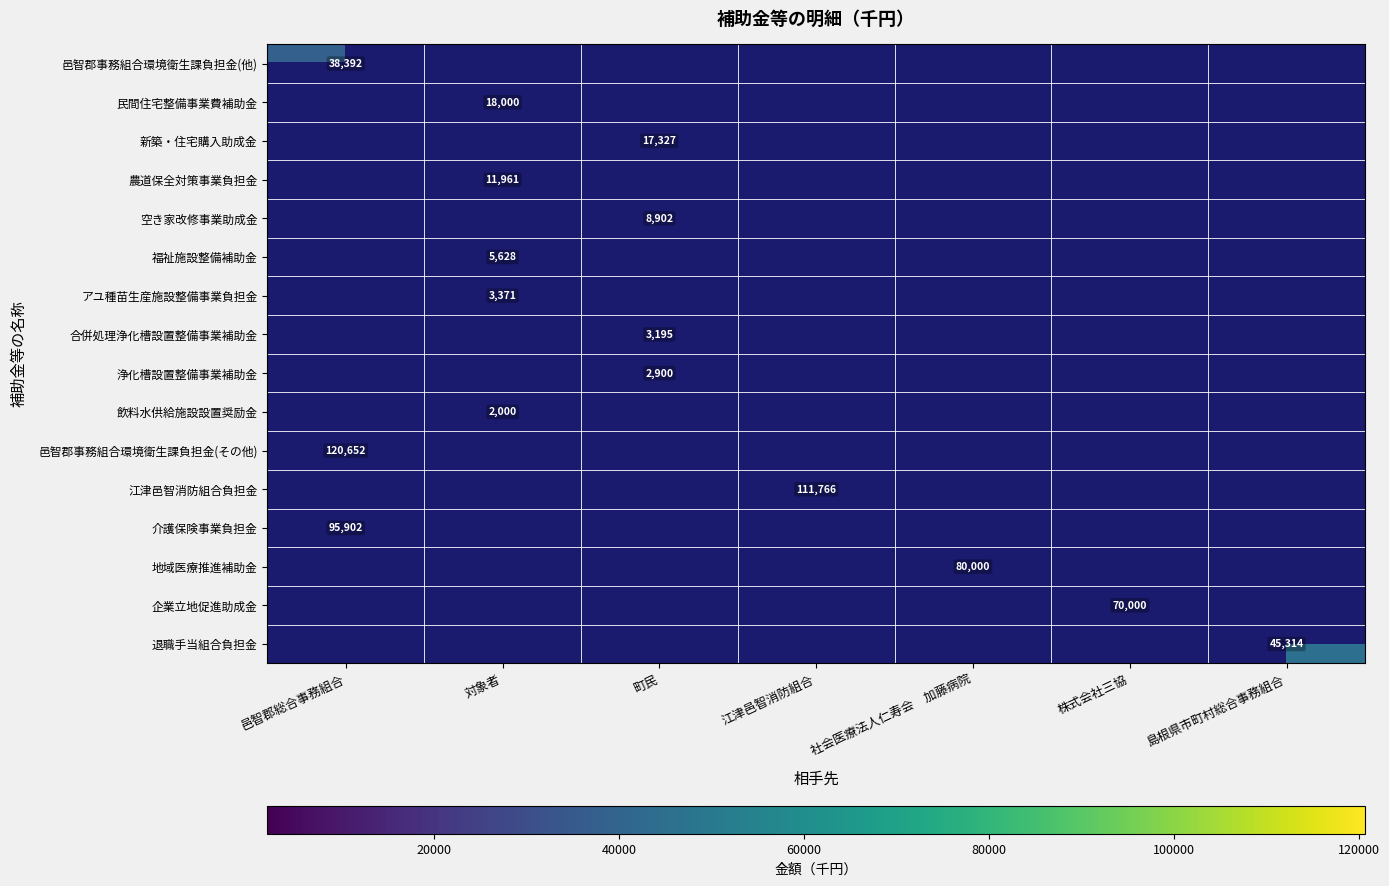

Is the value of アユ種苗生産施設整備事業負担金 at 島根県市町村総合事務組合 greater than the value of 地域医療推進補助金 at 江津邑智消防組合?

No